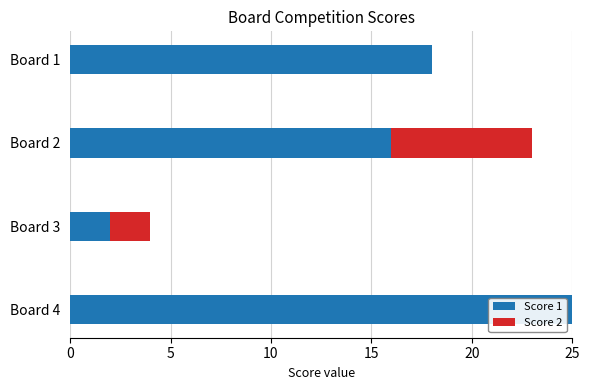

What is the highest value of the Score 1 series?

25